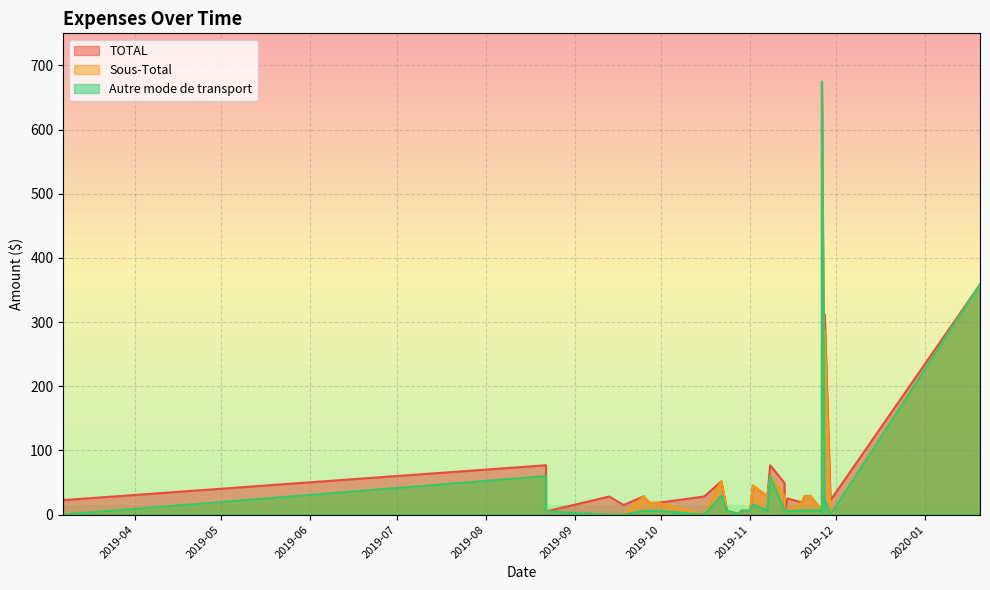

What is the sum of all Autre mode de transport values?

1339.6